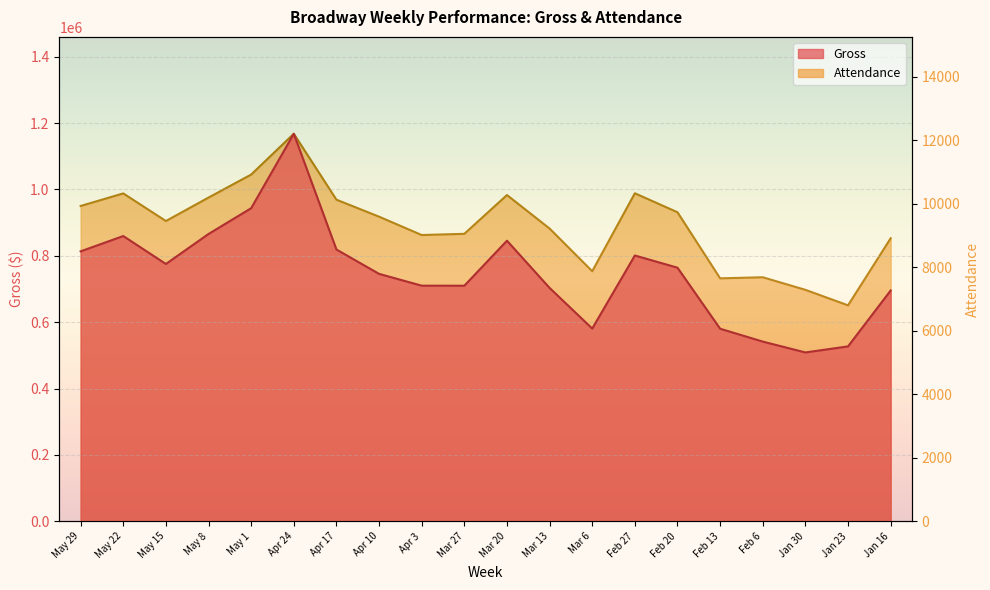

What value does the Attendance series have at Feb 20, to the nearest 50?

9750